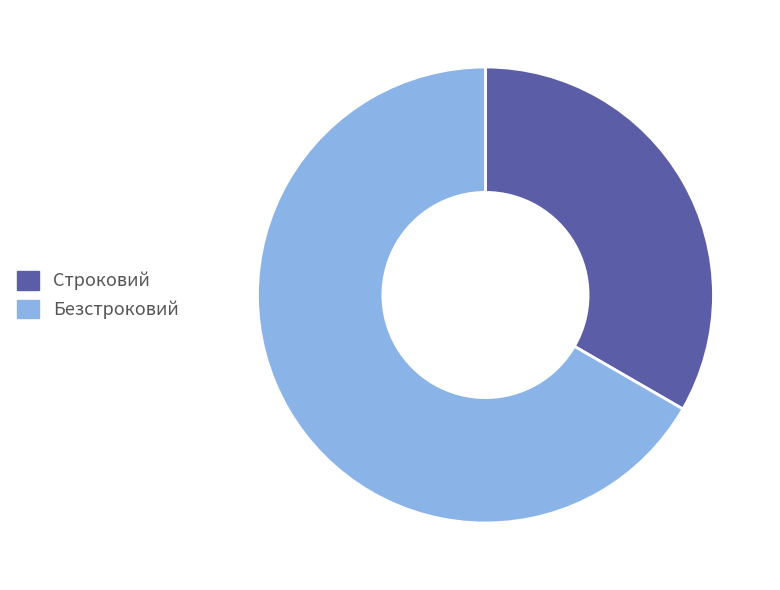

Is it true that Безстроковий is 82% of the pie?

False